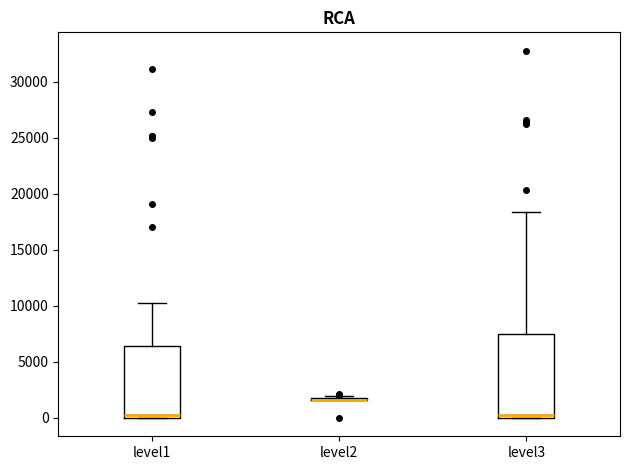

Reading left to right, read every box against the y-axis: the position of its median line, the range the box covers, and the ends of its whiskers. The values are not printed on the chart, so give them approximately, as read against the axis.

level1: median 500, box 0 to 6500, whiskers 0 to 10000
level2: box collapsed to a line at 1500, whiskers 1500 to 2000
level3: median 500, box 0 to 7500, whiskers 0 to 18500